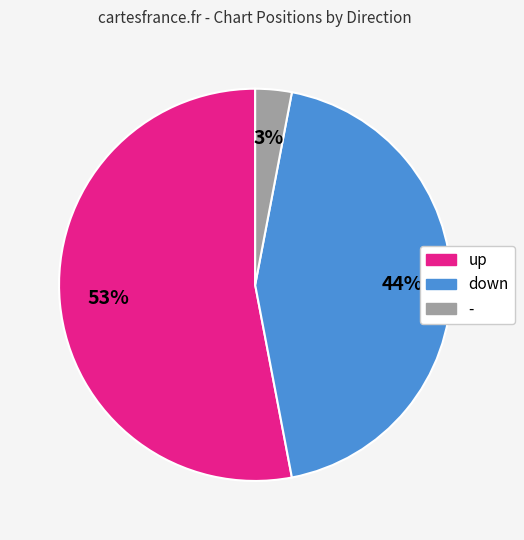

Rank the categories by value from highest to lowest.

up, down, -